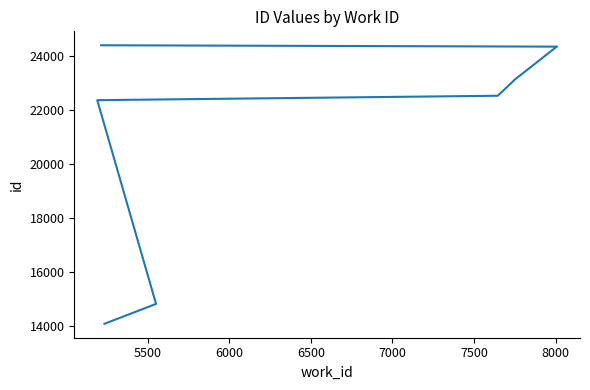

Reading right to left, what are all the values shown in this chart?

24415	24364	24363	24362	23113	23102	22545	22381	14835	14098